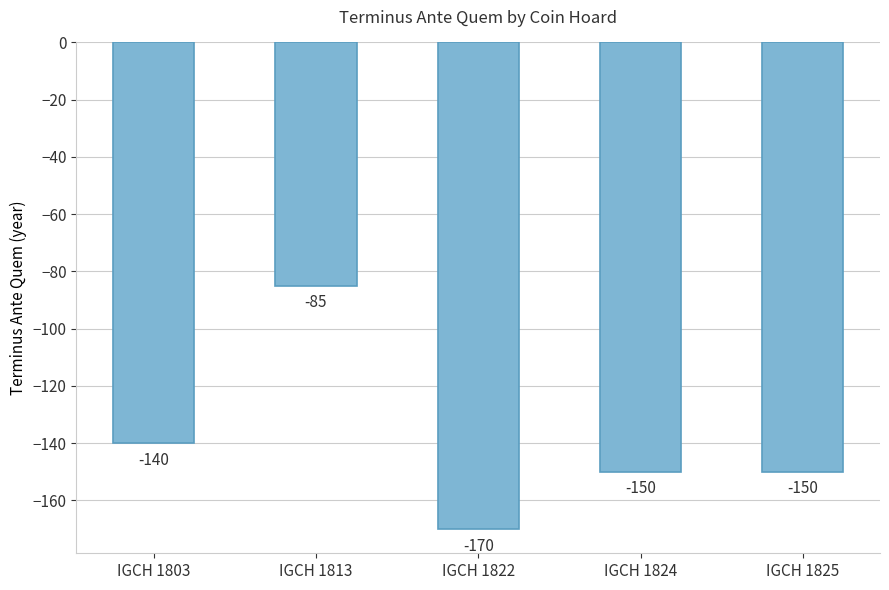

Count the number of values greater than -150.

2